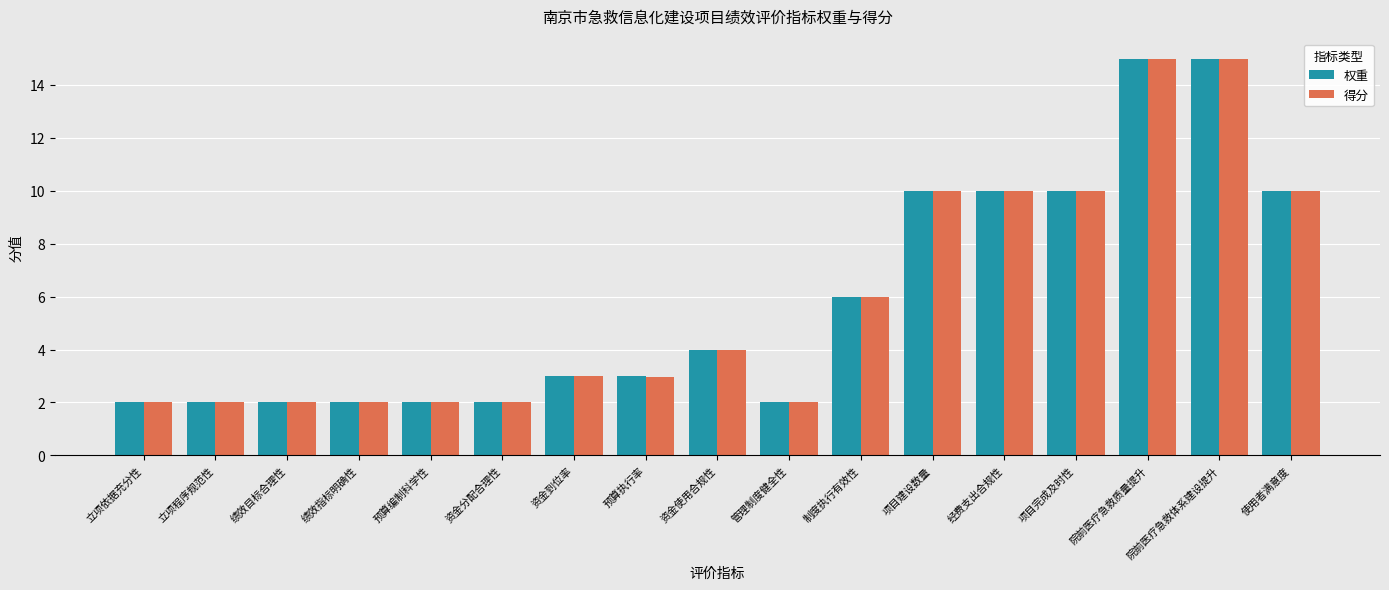

How many categories are shown in the chart?

17